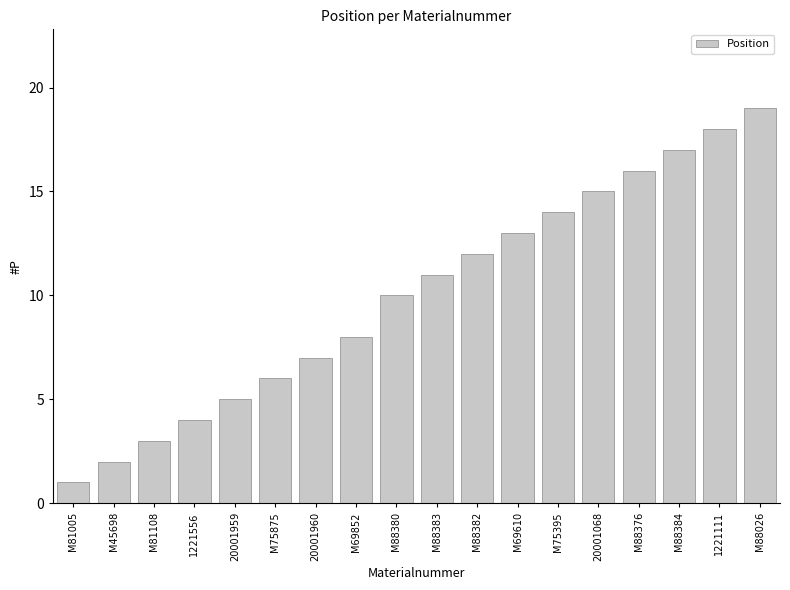

Reading left to right, what are all the values shown in this chart?

1	2	3	4	5	6	7	8	10	11	12	13	14	15	16	17	18	19